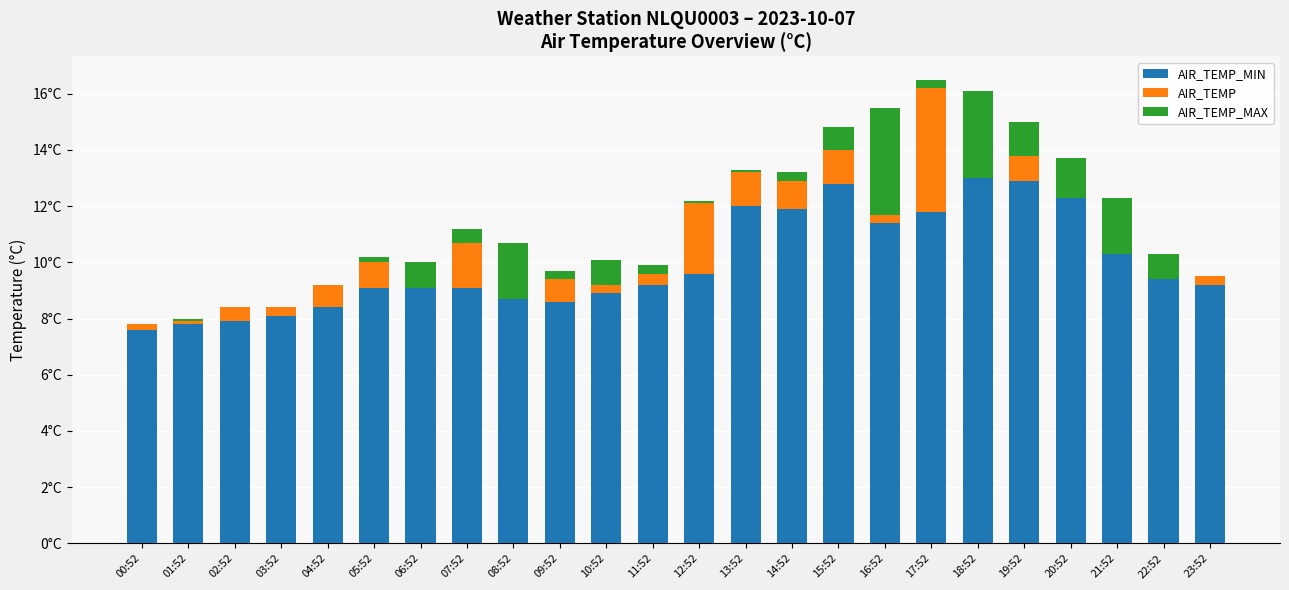

What is the difference between the second highest and minimum values in the AIR_TEMP_MAX series?

3.1